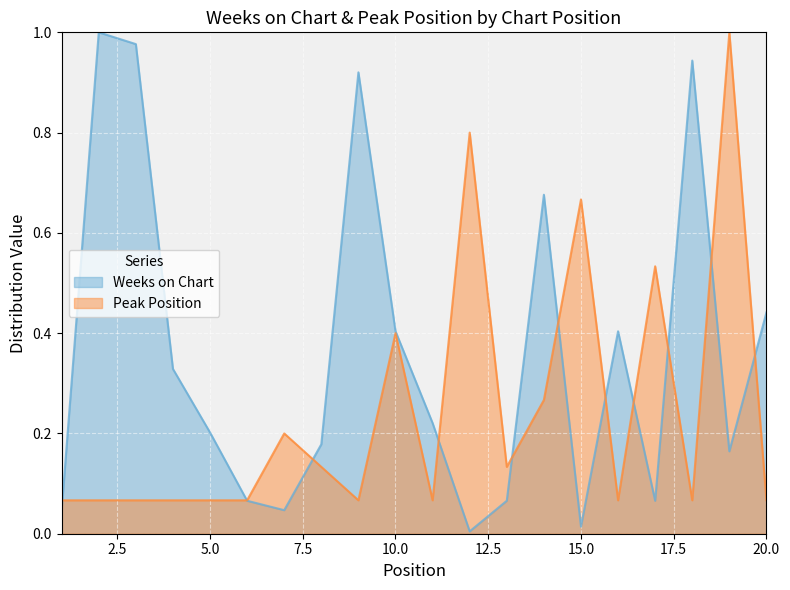

The value of Peak Position at 14 is 0.4. True or false?

False